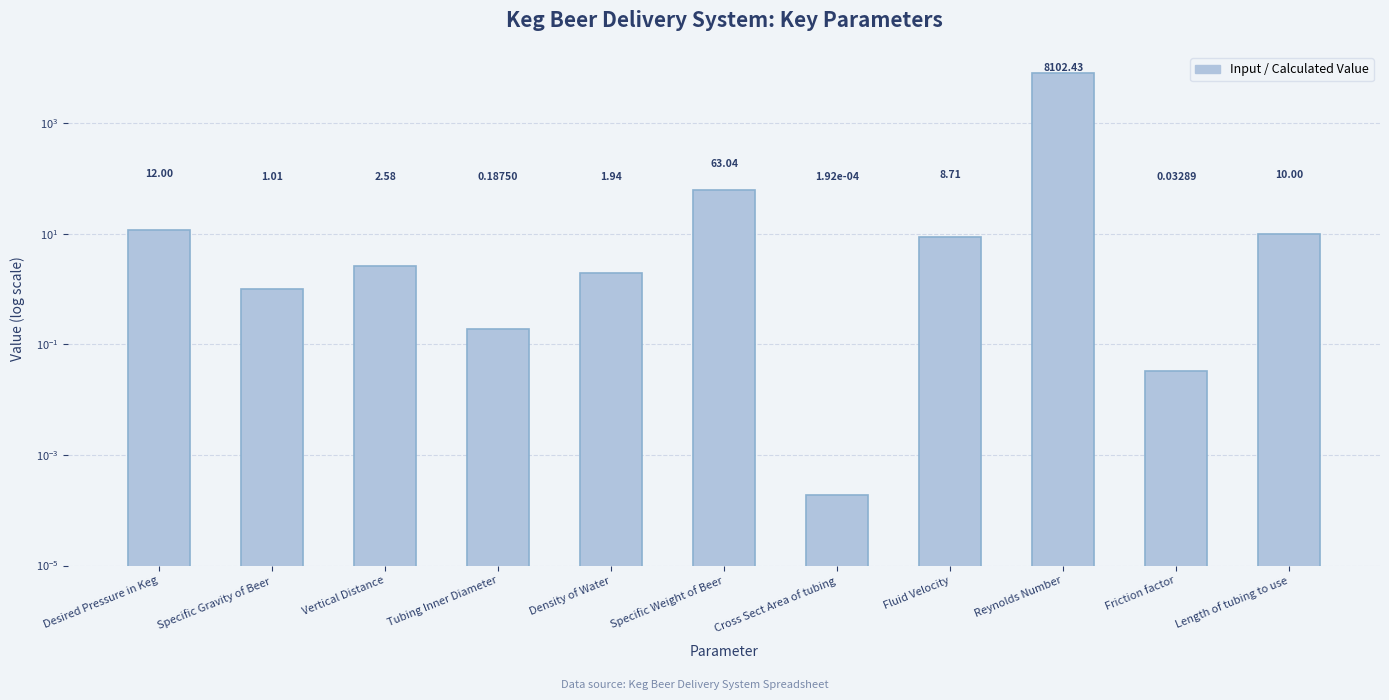

Which label corresponds to the smallest value in the chart?

Cross Sect Area of tubing